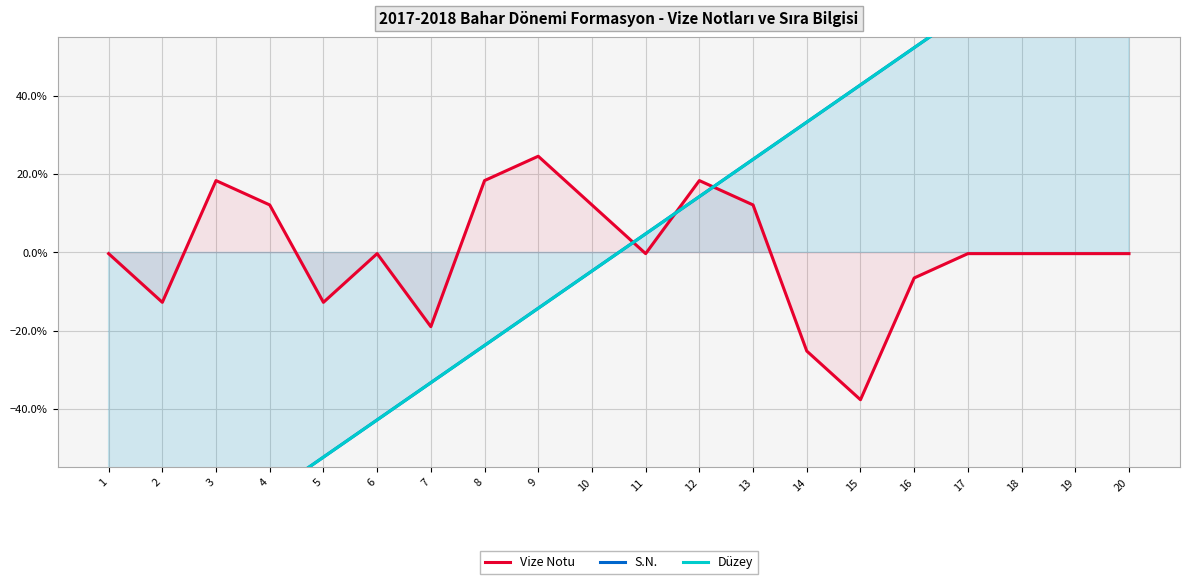

Reading left to right, transcribe all the data shown in this chart.

Vize Notu: 1=-0.0	2=-0.1	3=0.2	4=0.1	5=-0.1	6=-0.0	7=-0.2	8=0.2	9=0.2	10=0.1	11=-0.0	12=0.2	13=0.1	14=-0.3	15=-0.4	16=-0.1	17=-0.0	18=-0.0	19=-0.0	20=-0.0
S.N.: 1=-0.9	2=-0.8	3=-0.7	4=-0.6	5=-0.5	6=-0.4	7=-0.3	8=-0.2	9=-0.1	10=-0.0	11=0.0	12=0.1	13=0.2	14=0.3	15=0.4	16=0.5	17=0.6	18=0.7	19=0.8	20=0.9
Düzey: 1=-0.9	2=-0.8	3=-0.7	4=-0.6	5=-0.5	6=-0.4	7=-0.3	8=-0.2	9=-0.1	10=-0.0	11=0.0	12=0.1	13=0.2	14=0.3	15=0.4	16=0.5	17=0.6	18=0.7	19=0.8	20=0.9